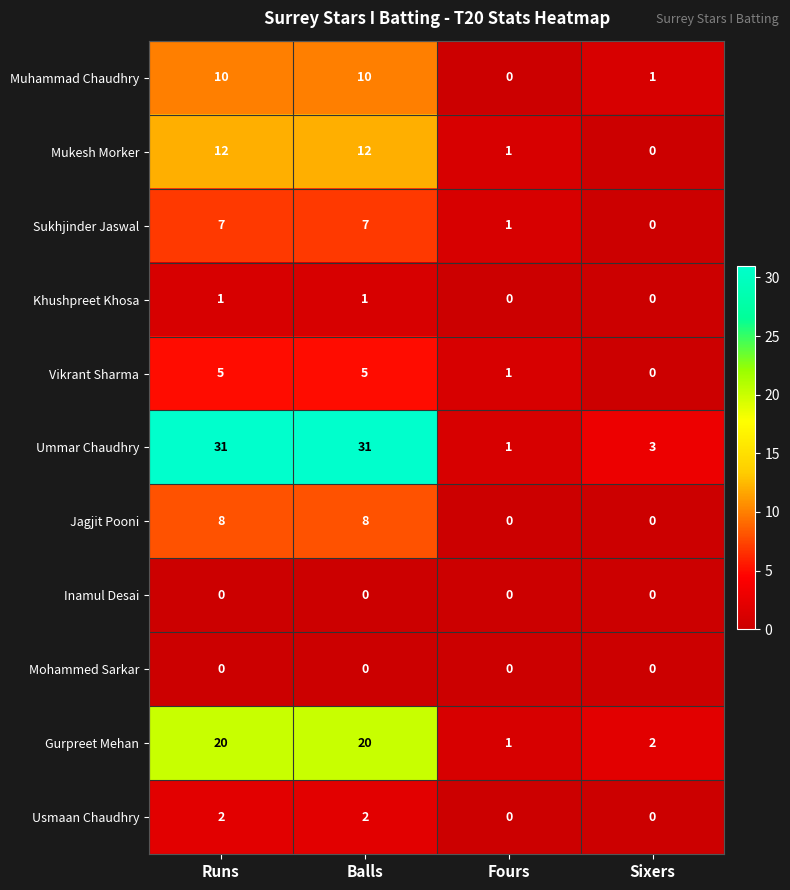

At which label is Ummar Chaudhry closest to 16?

Sixers